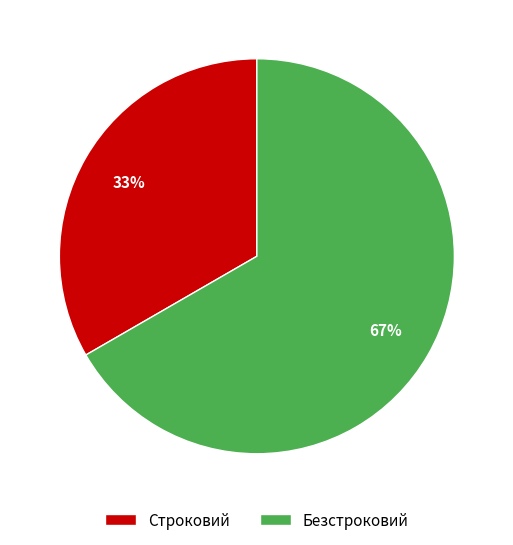

Which slice is the largest?

Безстроковий